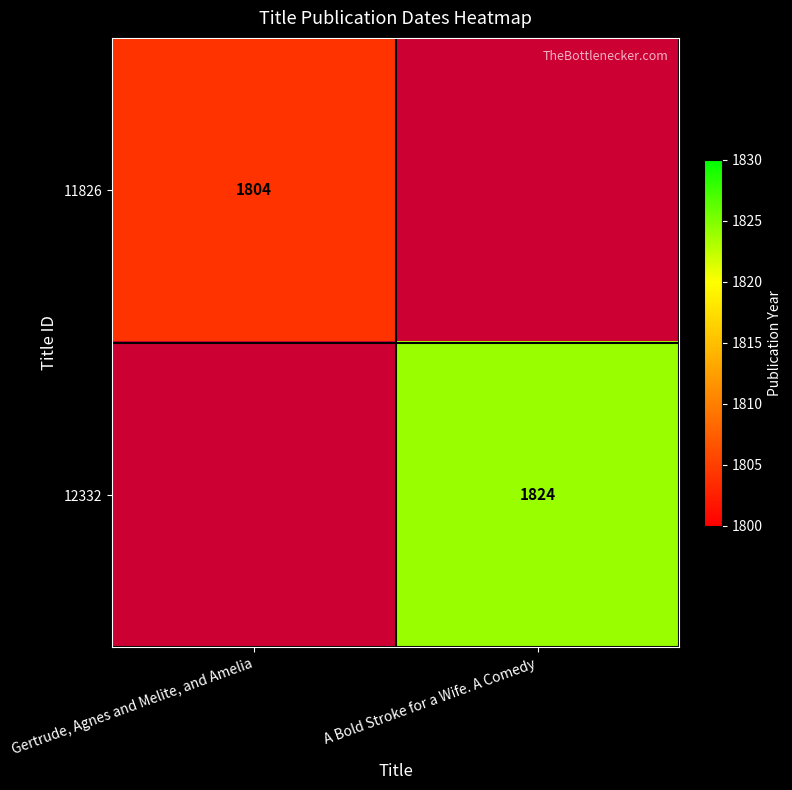

What is the total value across all series at Gertrude, Agnes and Melite, and Amelia?

1804